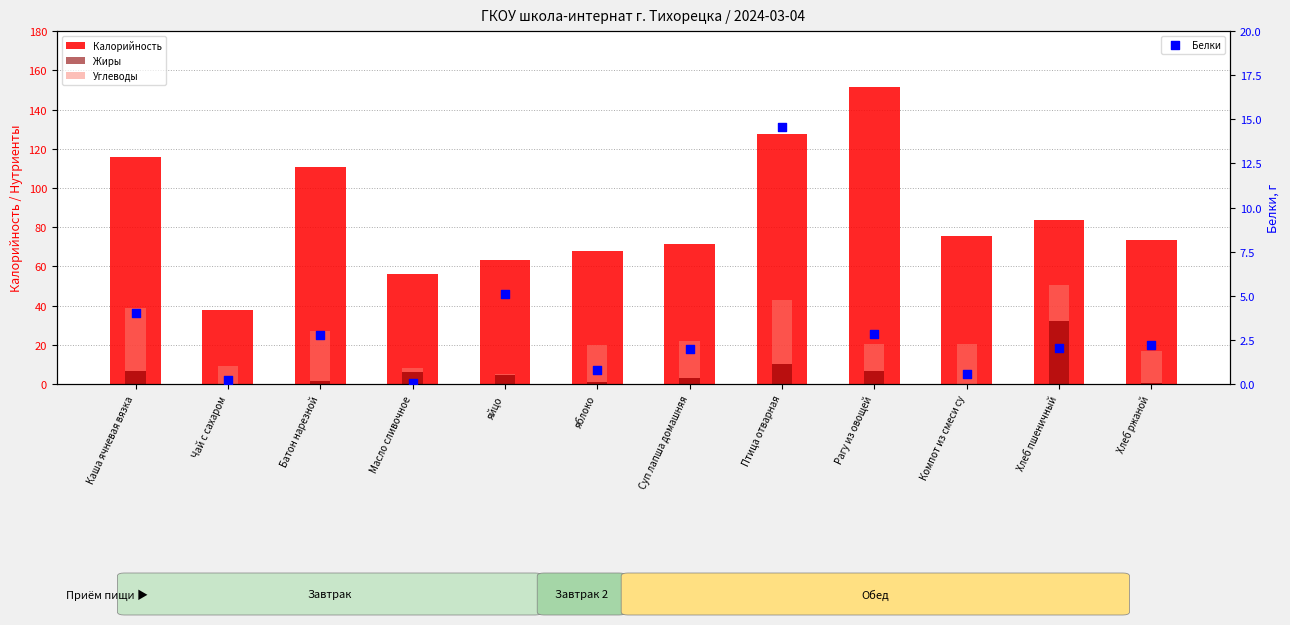

At which category is the sum across all series the highest?

Птица отварная